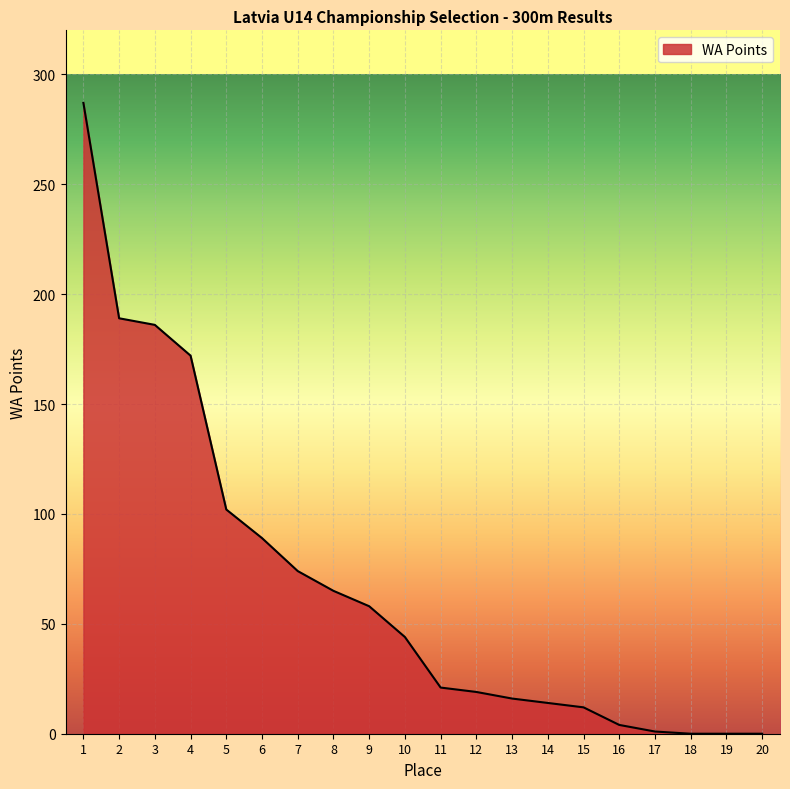

How many categories are shown in the chart?

20